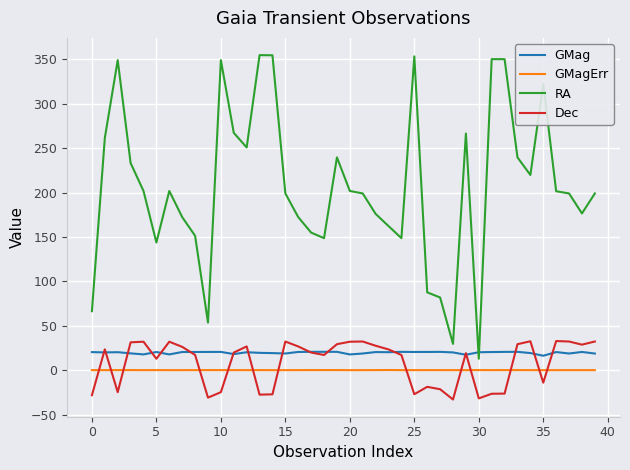

How many lines are shown in the chart?

4